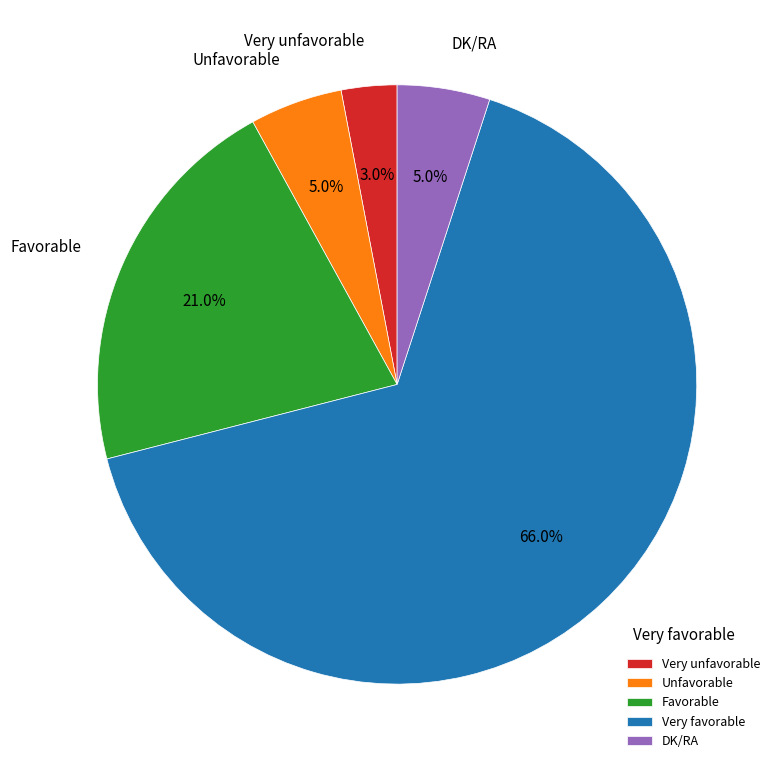

The Unfavorable slice represents 5% of the pie. True or false?

True